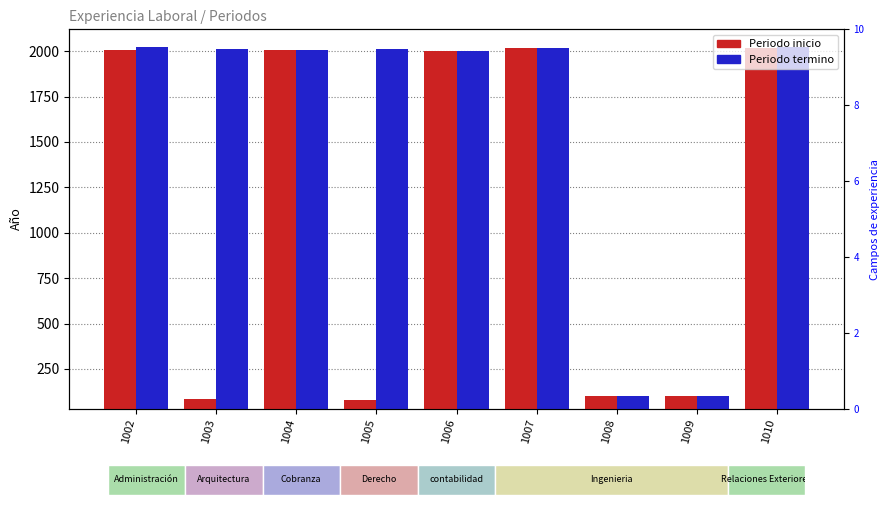

What are all the series names shown in the legend?

Periodo inicio, Periodo termino